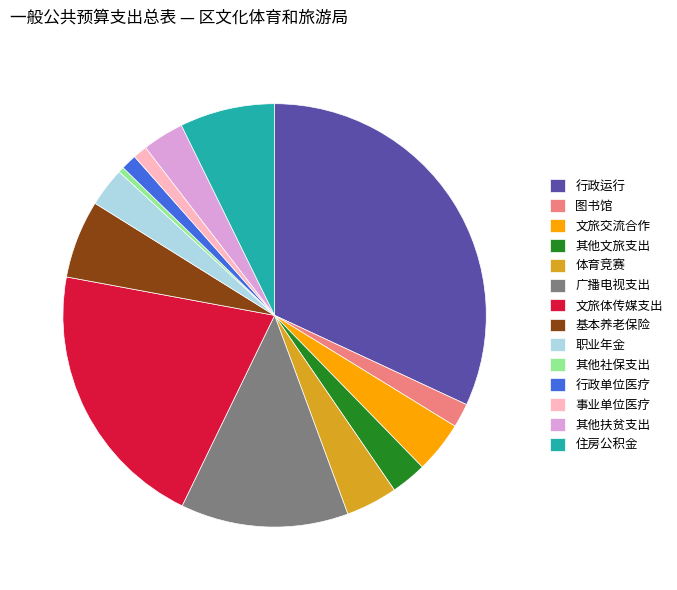

Is there any slice that represents more than half of the pie?

No